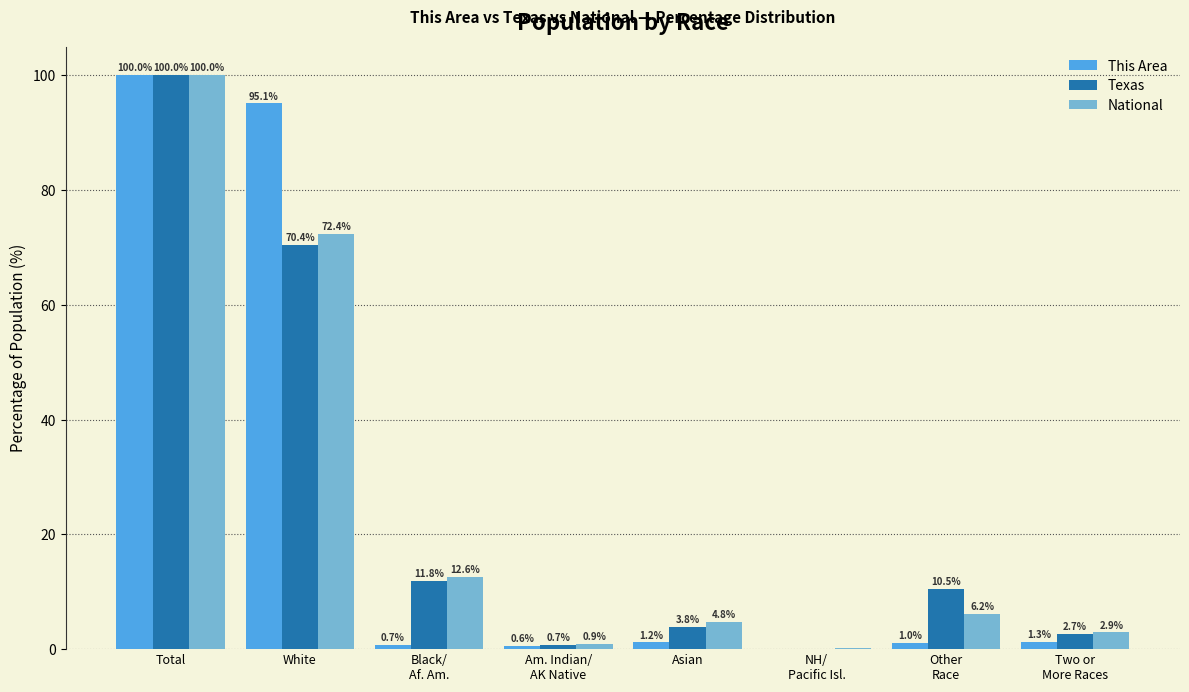

How many series are shown in this chart?

3